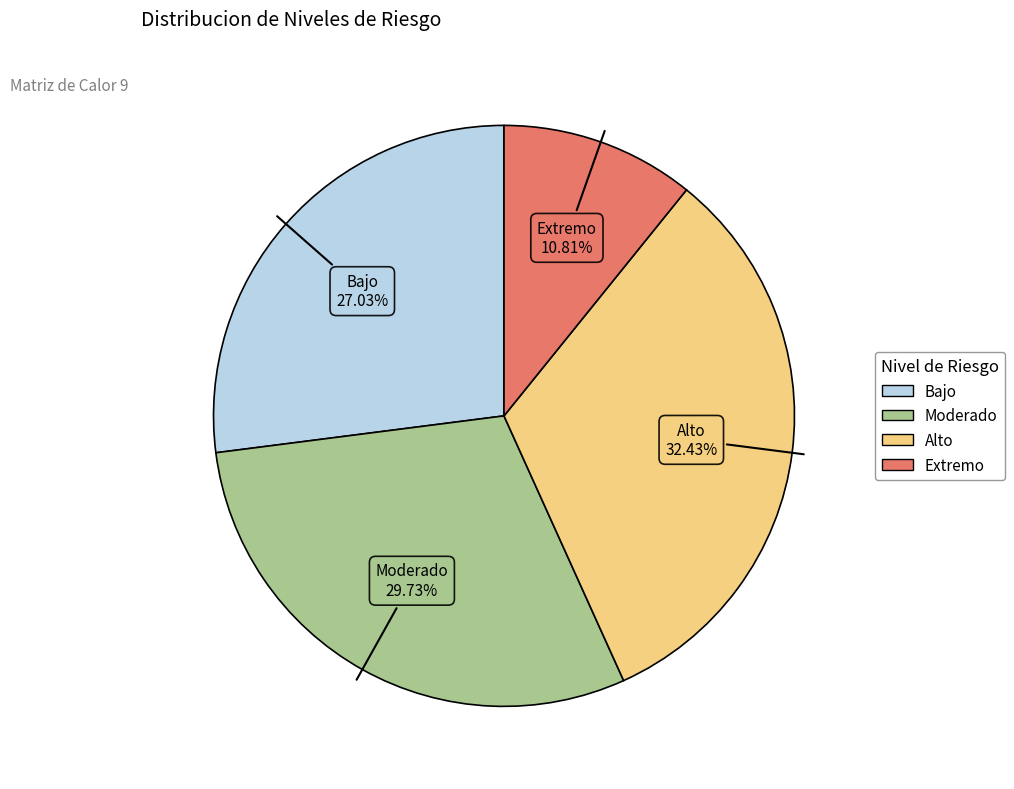

How many segments does this pie chart have?

4